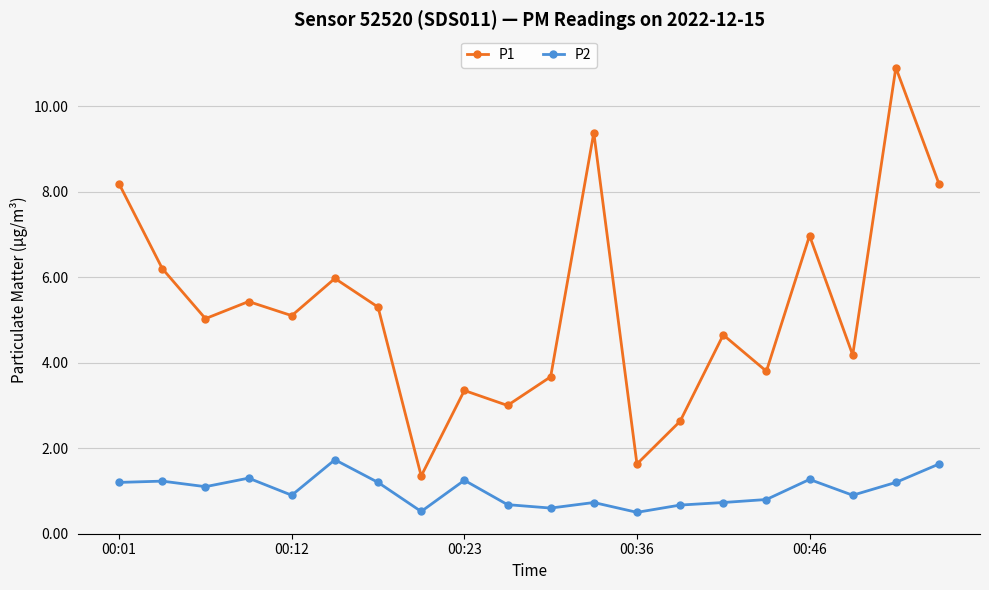

How many lines are shown in the chart?

2